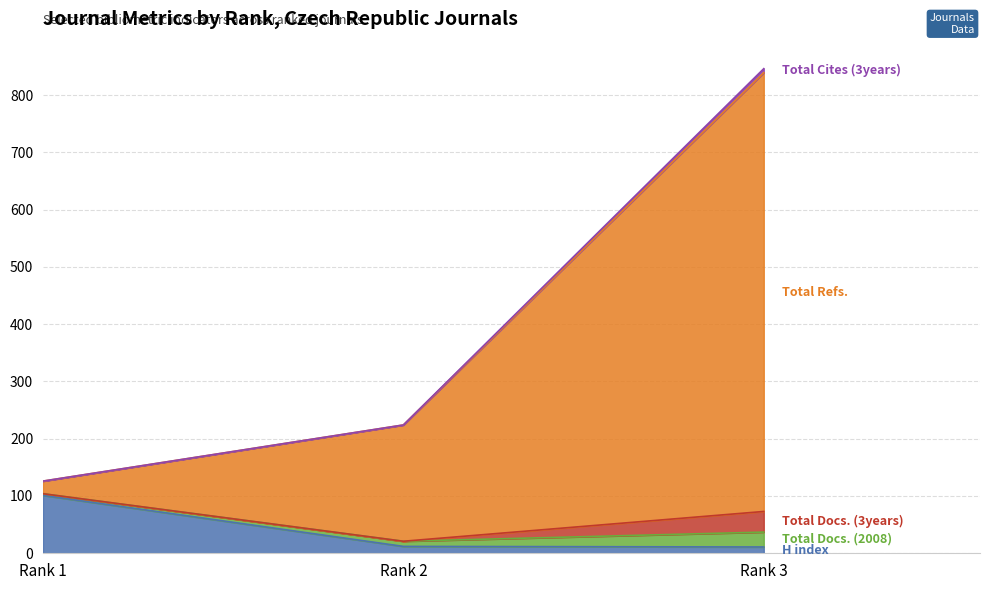

At which category is the sum across all series the highest?

Rank 3